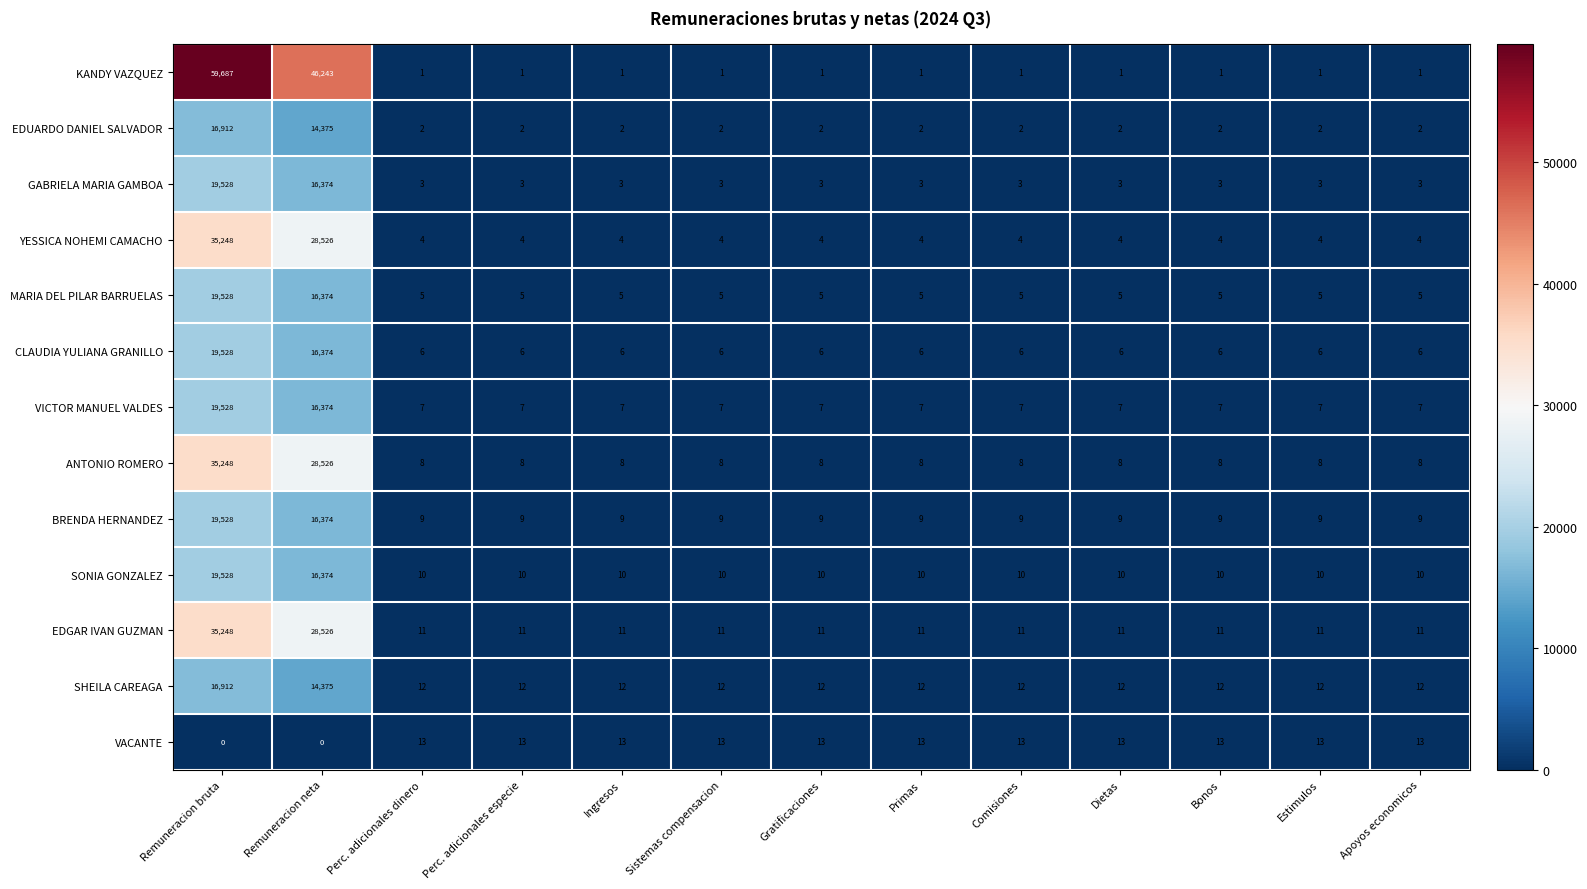

Which category has the highest value across all series?

Remuneracion bruta